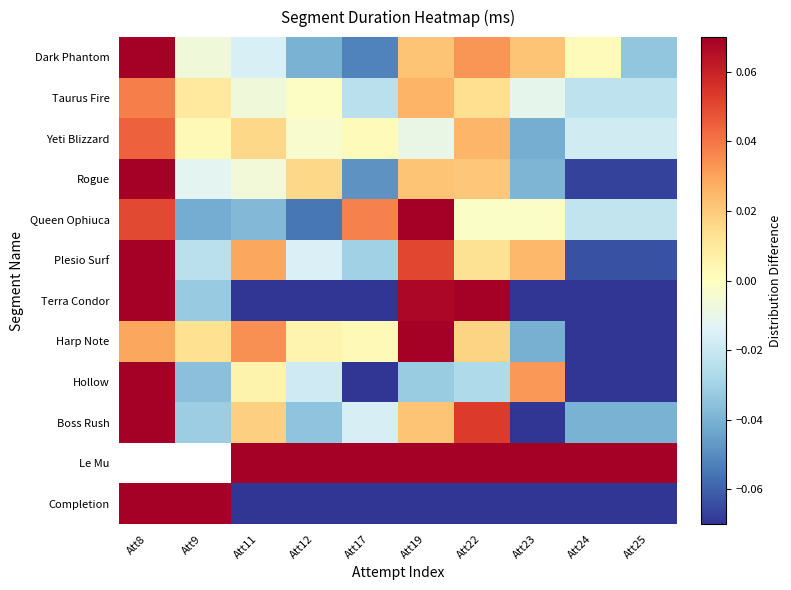

Reading left to right, list all the values displayed in this chart.

Dark Phantom: Att8=0.1	Att9=-0.0	Att11=-0.0	Att12=-0.0	Att17=-0.1	Att19=0.0	Att22=0.0	Att23=0.0	Att24=0.0	Att25=-0.0
Taurus Fire: Att8=0.0	Att9=0.0	Att11=-0.0	Att12=-0.0	Att17=-0.0	Att19=0.0	Att22=0.0	Att23=-0.0	Att24=-0.0	Att25=-0.0
Yeti Blizzard: Att8=0.0	Att9=0.0	Att11=0.0	Att12=-0.0	Att17=0.0	Att19=-0.0	Att22=0.0	Att23=-0.0	Att24=-0.0	Att25=-0.0
Rogue: Att8=0.2	Att9=-0.0	Att11=-0.0	Att12=0.0	Att17=-0.0	Att19=0.0	Att22=0.0	Att23=-0.0	Att24=-0.1	Att25=-0.1
Queen Ophiuca: Att8=0.1	Att9=-0.0	Att11=-0.0	Att12=-0.1	Att17=0.0	Att19=0.1	Att22=-0.0	Att23=-0.0	Att24=-0.0	Att25=-0.0
Plesio Surf: Att8=0.1	Att9=-0.0	Att11=0.0	Att12=-0.0	Att17=-0.0	Att19=0.1	Att22=0.0	Att23=0.0	Att24=-0.1	Att25=-0.1
Terra Condor: Att8=0.4	Att9=-0.0	Att11=-0.1	Att12=-0.1	Att17=-0.1	Att19=0.1	Att22=0.1	Att23=-0.1	Att24=-0.1	Att25=-0.1
Harp Note: Att8=0.0	Att9=0.0	Att11=0.0	Att12=0.0	Att17=0.0	Att19=0.1	Att22=0.0	Att23=-0.0	Att24=-0.1	Att25=-0.1
Hollow: Att8=0.5	Att9=-0.0	Att11=0.0	Att12=-0.0	Att17=-0.1	Att19=-0.0	Att22=-0.0	Att23=0.0	Att24=-0.2	Att25=-0.2
Boss Rush: Att8=0.1	Att9=-0.0	Att11=0.0	Att12=-0.0	Att17=-0.0	Att19=0.0	Att22=0.1	Att23=-0.1	Att24=-0.0	Att25=-0.0
Le Mu: Att8=-1.0	Att9=-1.0	Att11=0.3	Att12=0.2	Att17=0.3	Att19=0.6	Att22=0.1	Att23=0.2	Att24=0.1	Att25=0.1
Completion: Att8=1.8	Att9=1.5	Att11=-0.4	Att12=-0.4	Att17=-0.4	Att19=-0.4	Att22=-0.4	Att23=-0.4	Att24=-0.4	Att25=-0.4